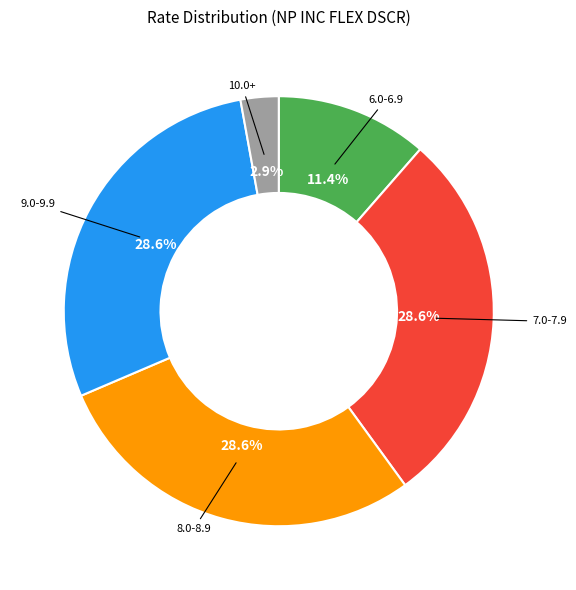

What is the smallest slice in the pie chart?

10.0+